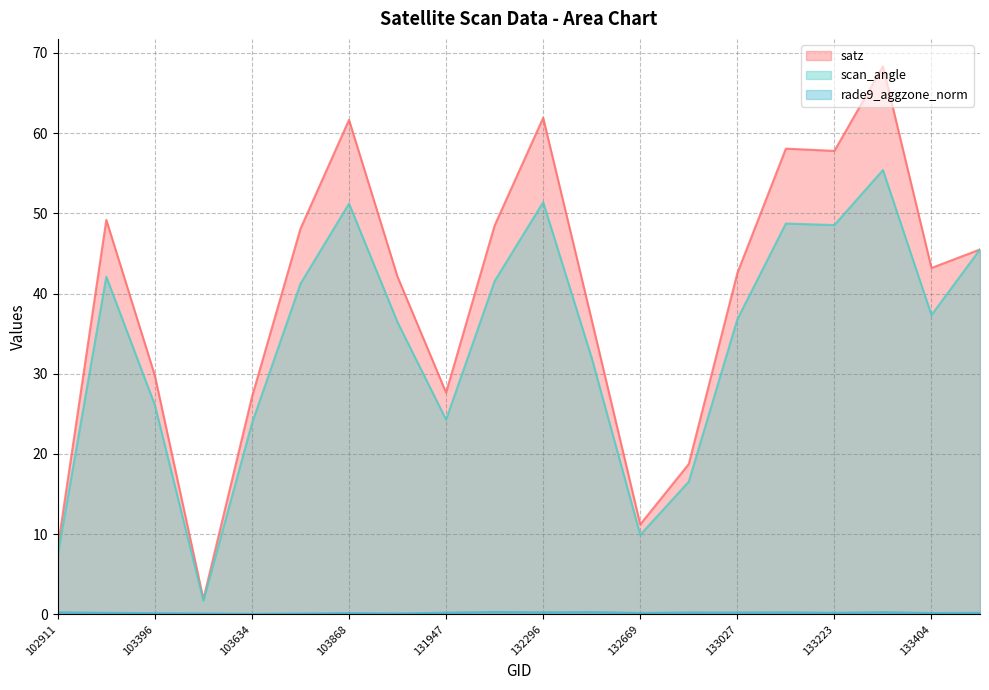

What is the value of the rade9_aggzone_norm point at the 12th from the left?

0.3